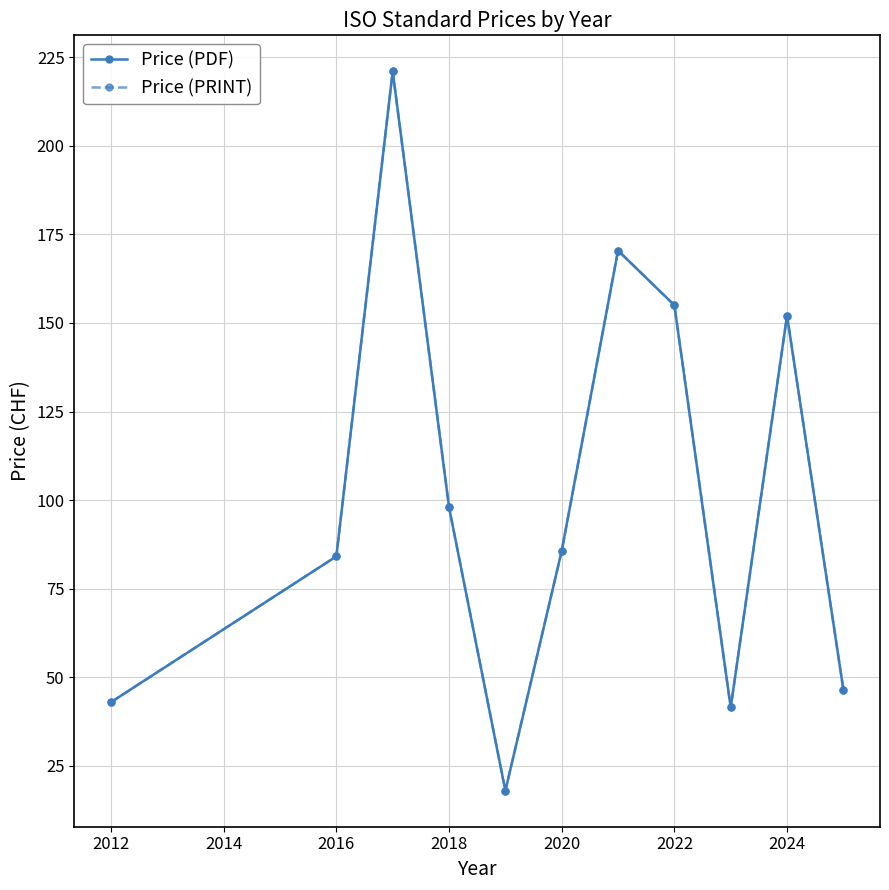

What is the value of the Price (PDF) point at the 8th from the left?

155.0